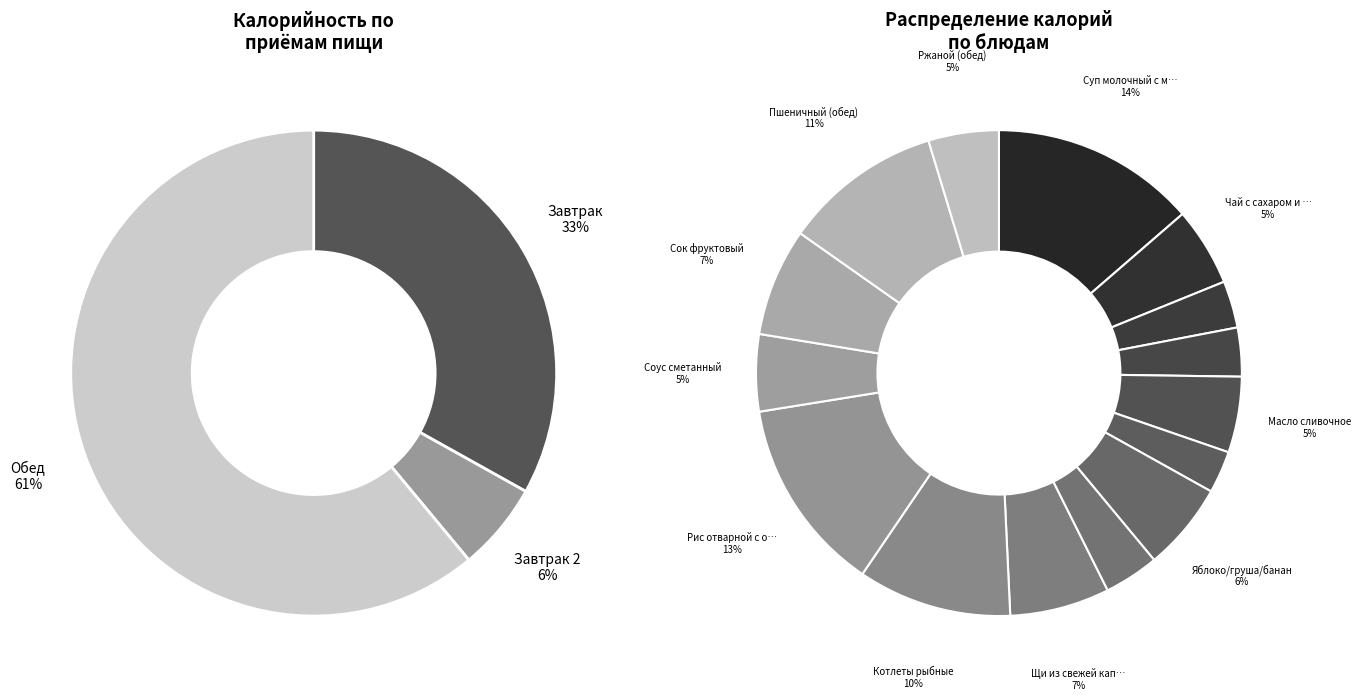

What is the ratio of the value at Суп молочный с макаронными изделиями to the value at Ржаной (обед)?

2.9